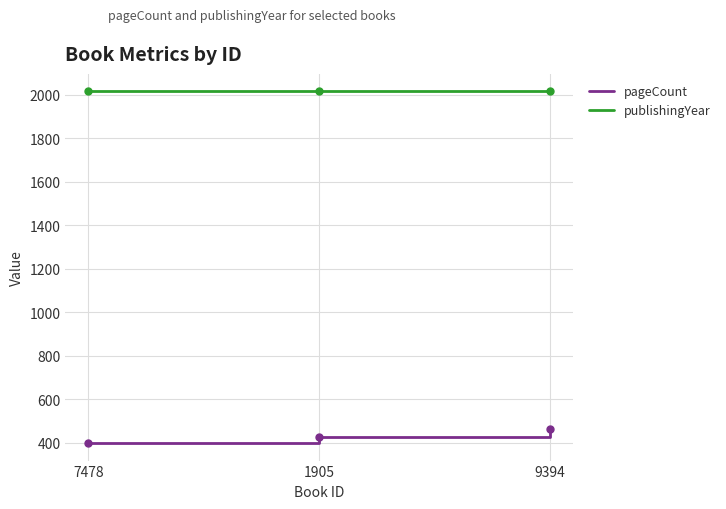

What are all the series names shown in the legend?

pageCount, publishingYear